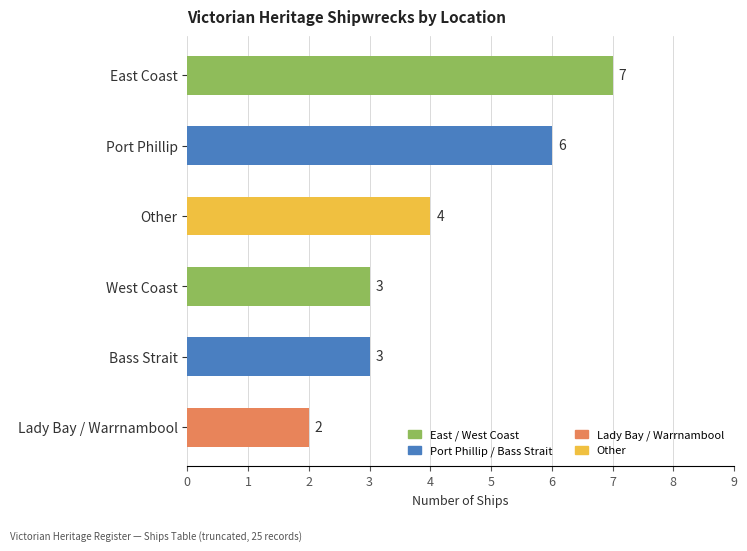

The value at West Coast is 3. True or false?

True